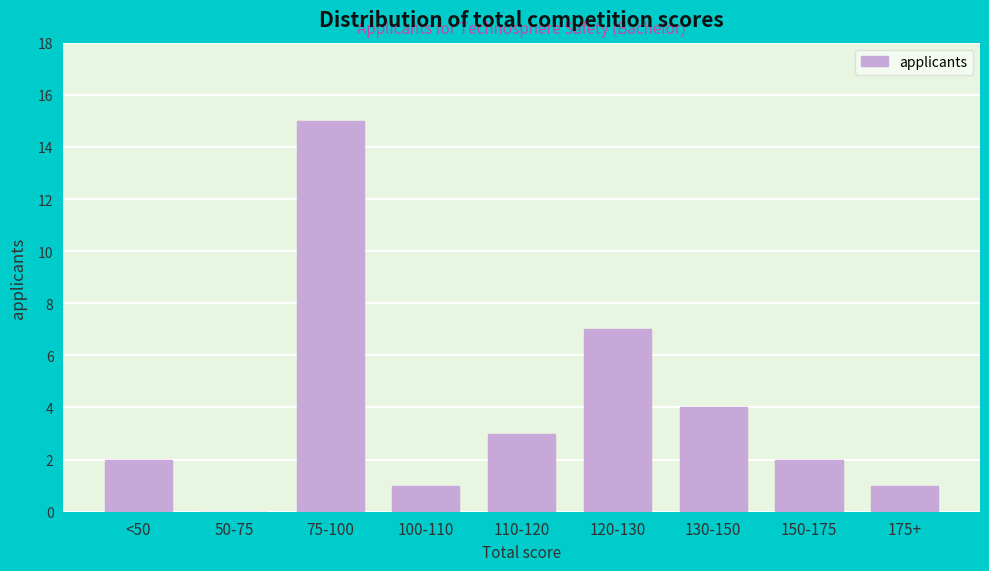

Reading right to left, transcribe all the data shown in this chart.

175+=1	150-175=2	130-150=4	120-130=7	110-120=3	100-110=1	75-100=15	50-75=0	<50=2